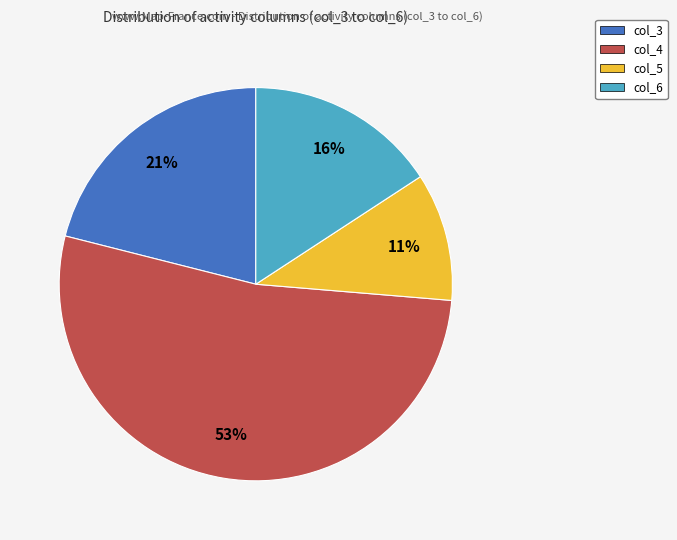

Is there a majority slice in this chart?

Yes